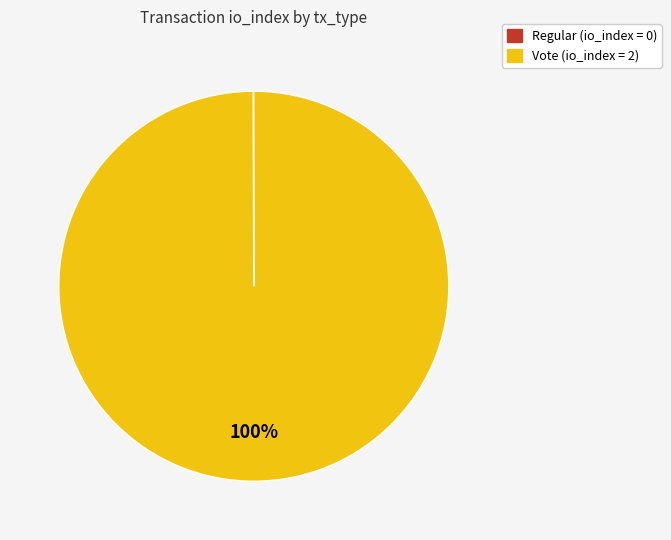

What percentage is the Vote slice, to the nearest percent?

100%